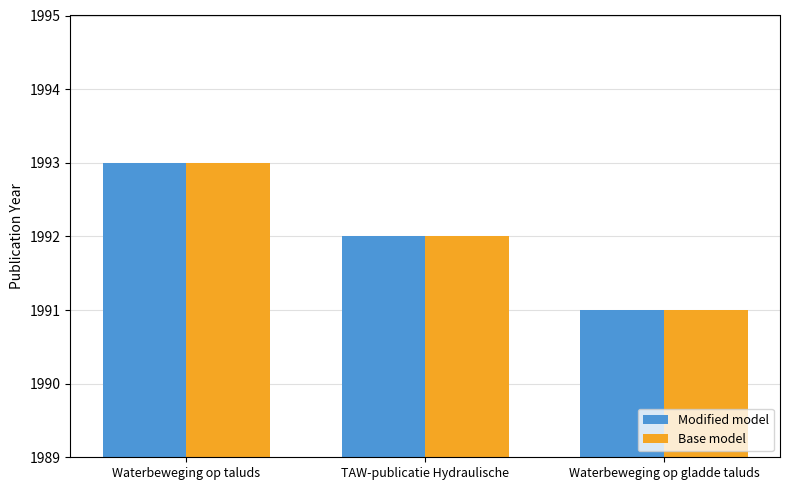

Does the chart contain stacked bars?

No